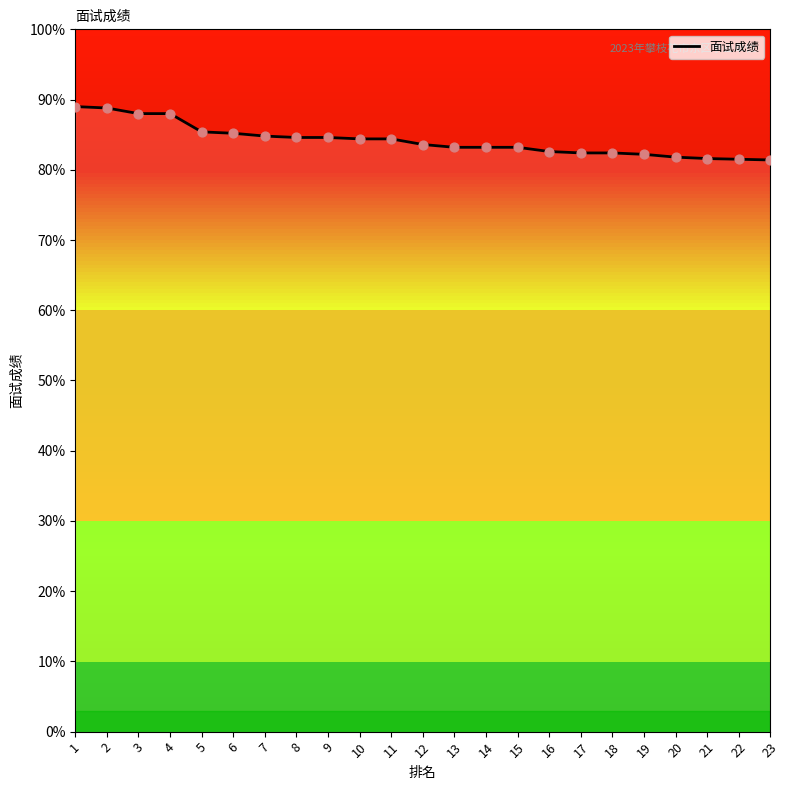

Between 5 and 11, which is larger?

5